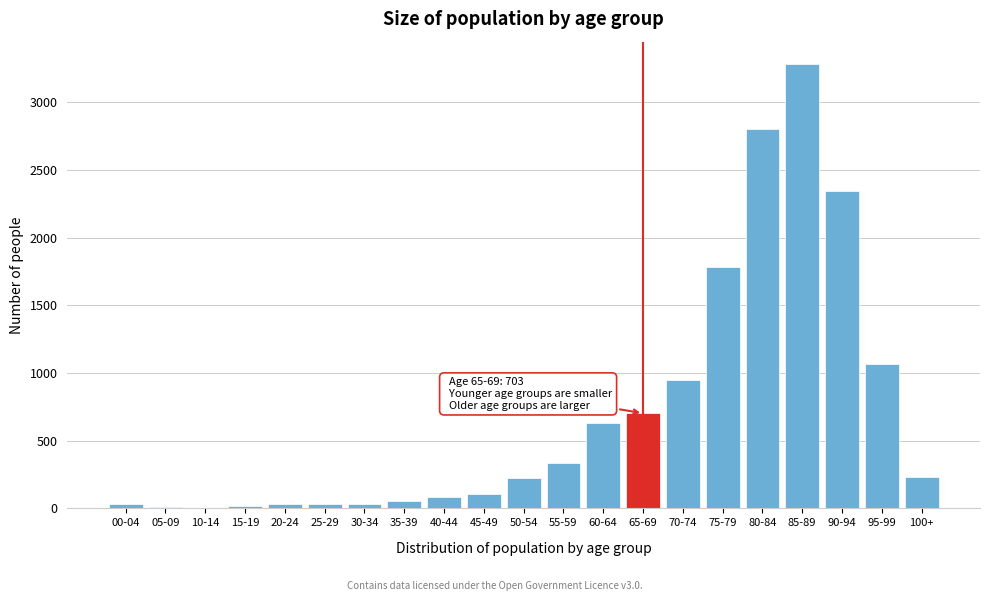

The value at 95-99 is 1066. True or false?

True